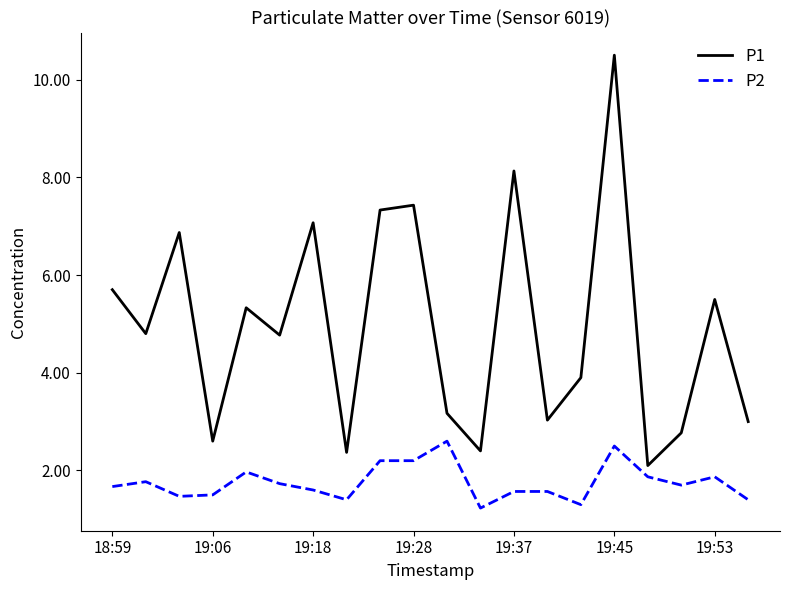

True or false: P2 and P1 cross at least once.

False